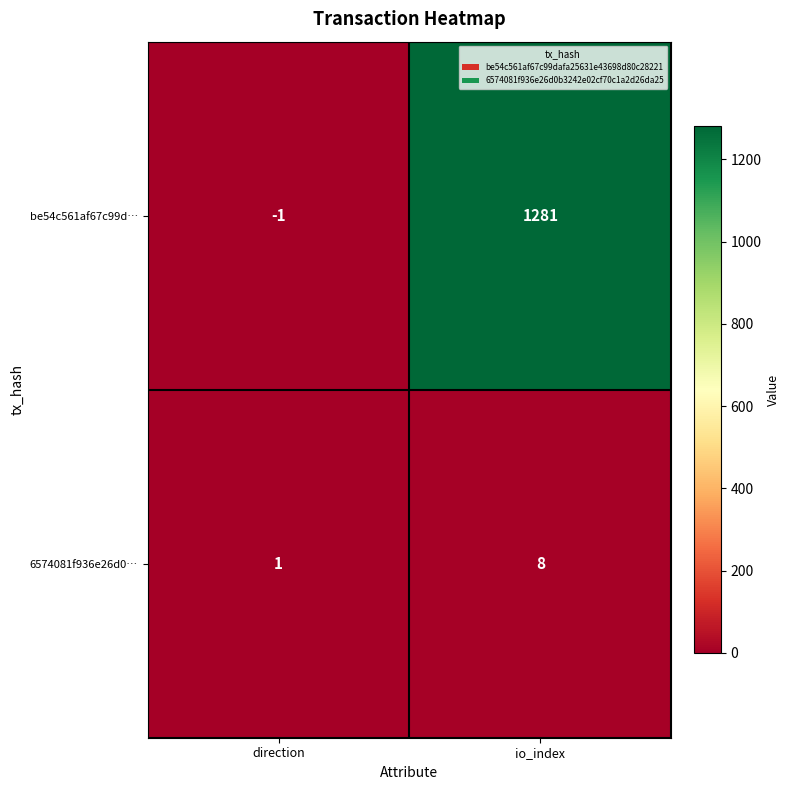

What is the maximum value shown in the chart?

1281